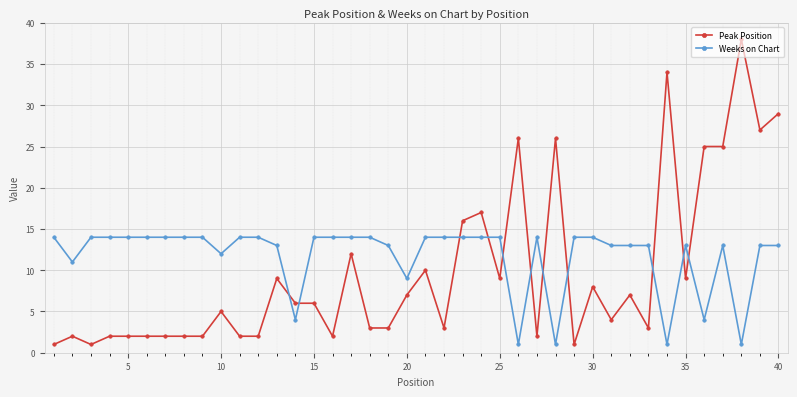

True or false: Peak Position has more than 1 points higher than both neighbors.

True